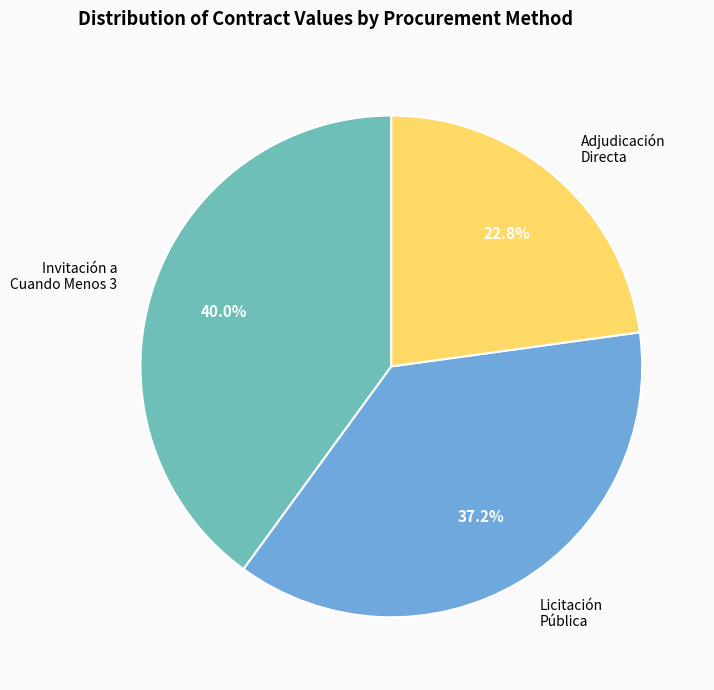

Count the number of slices in the pie.

3